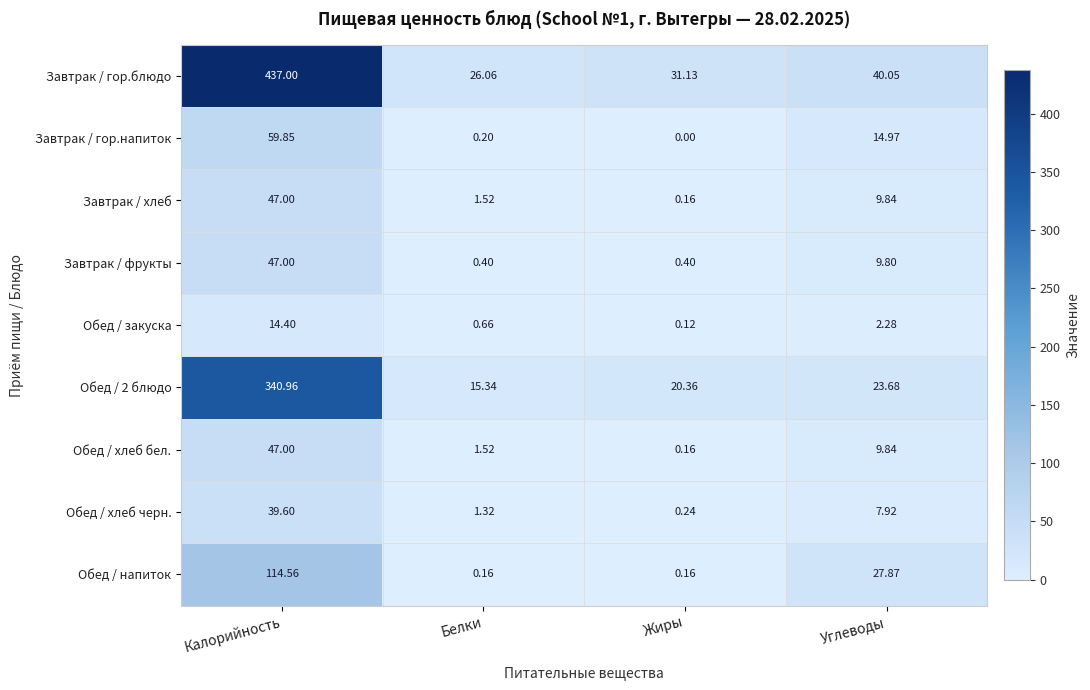

At which category does the chart reach its peak across all series?

Калорийность